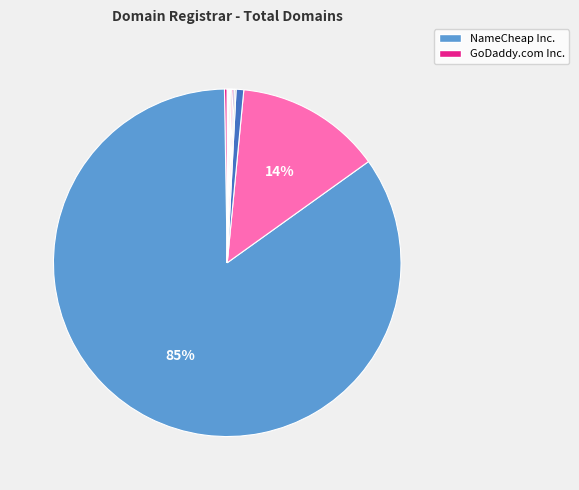

To the nearest percent, what is the average slice percentage?

8%